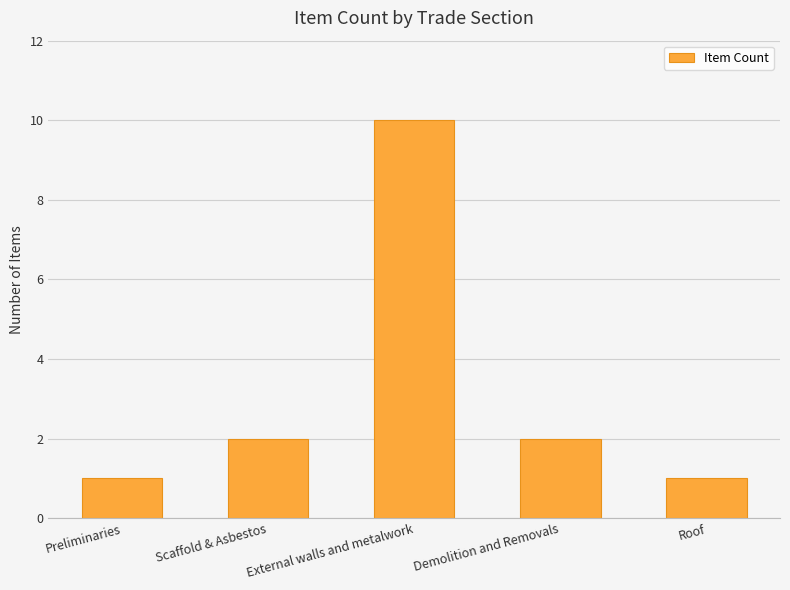

What is the minimum value shown in the chart?

1